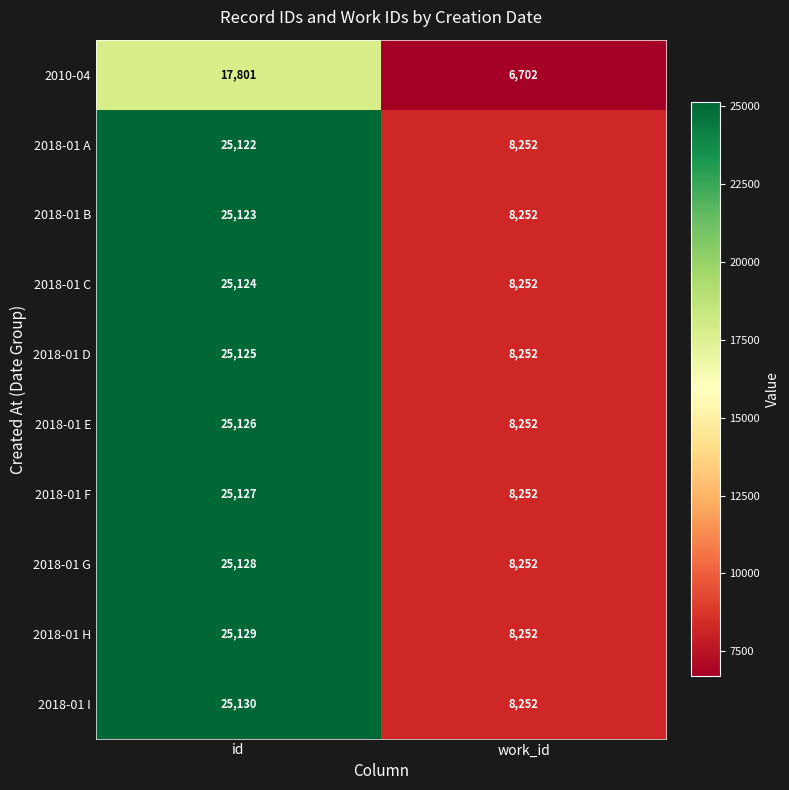

Which series has the largest total across all categories?

2018-01 I